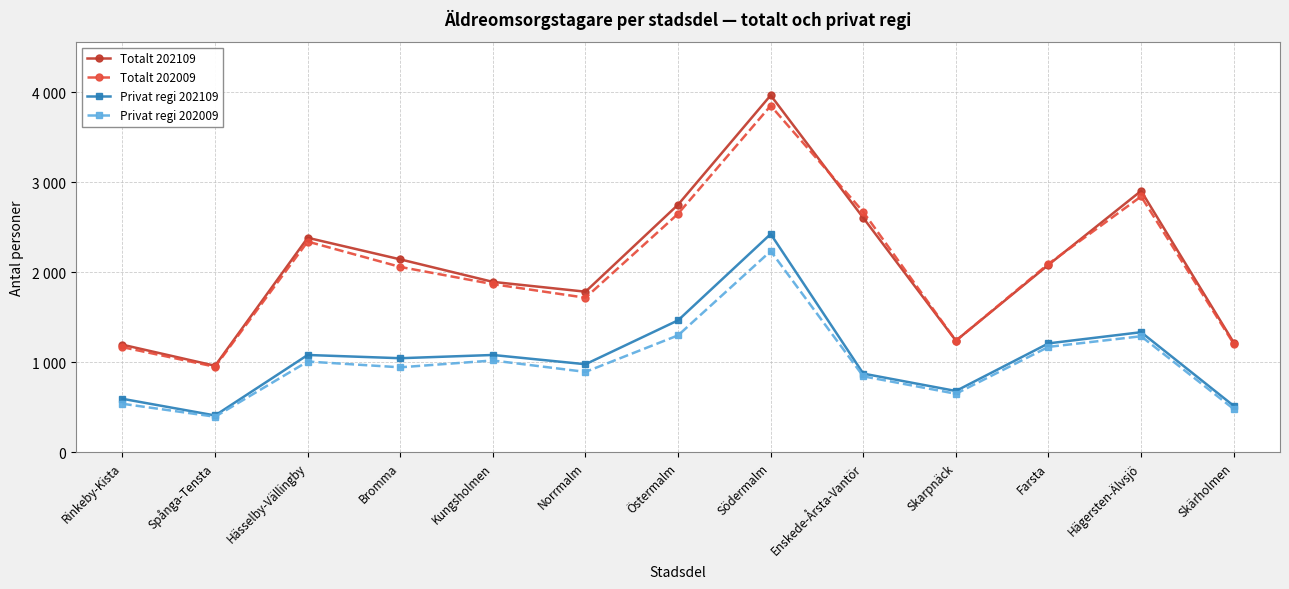

List the labels in order of Privat regi 202009 value, smallest first.

Spånga-Tensta, Skärholmen, Rinkeby-Kista, Skarpnäck, Enskede-Årsta-Vantör, Norrmalm, Bromma, Hässelby-Vällingby, Kungsholmen, Farsta, Hägersten-Älvsjö, Östermalm, Södermalm